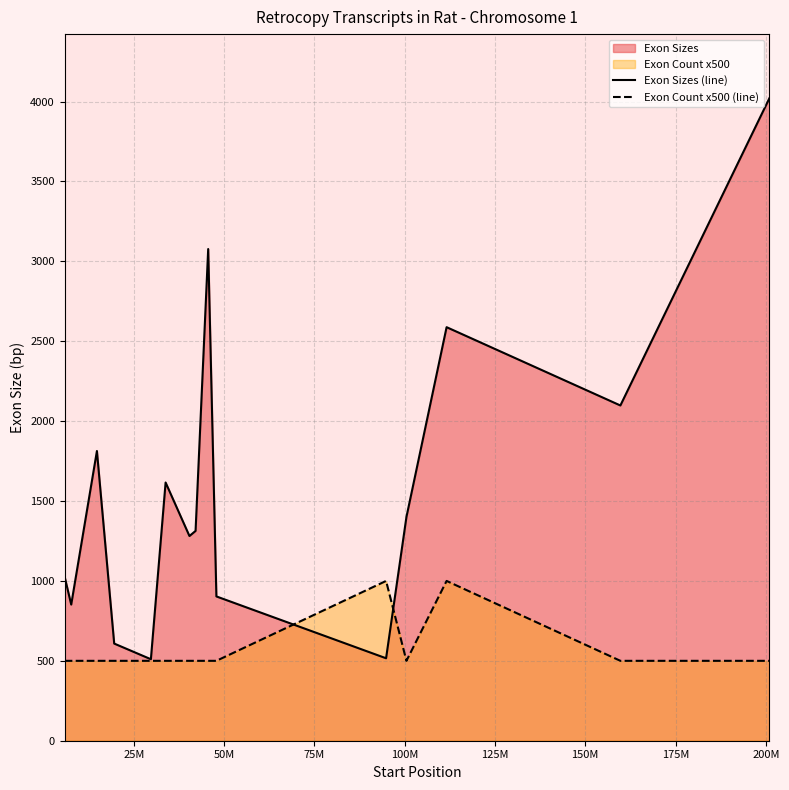

Which series has the largest range (max minus min)?

Exon Sizes (line)